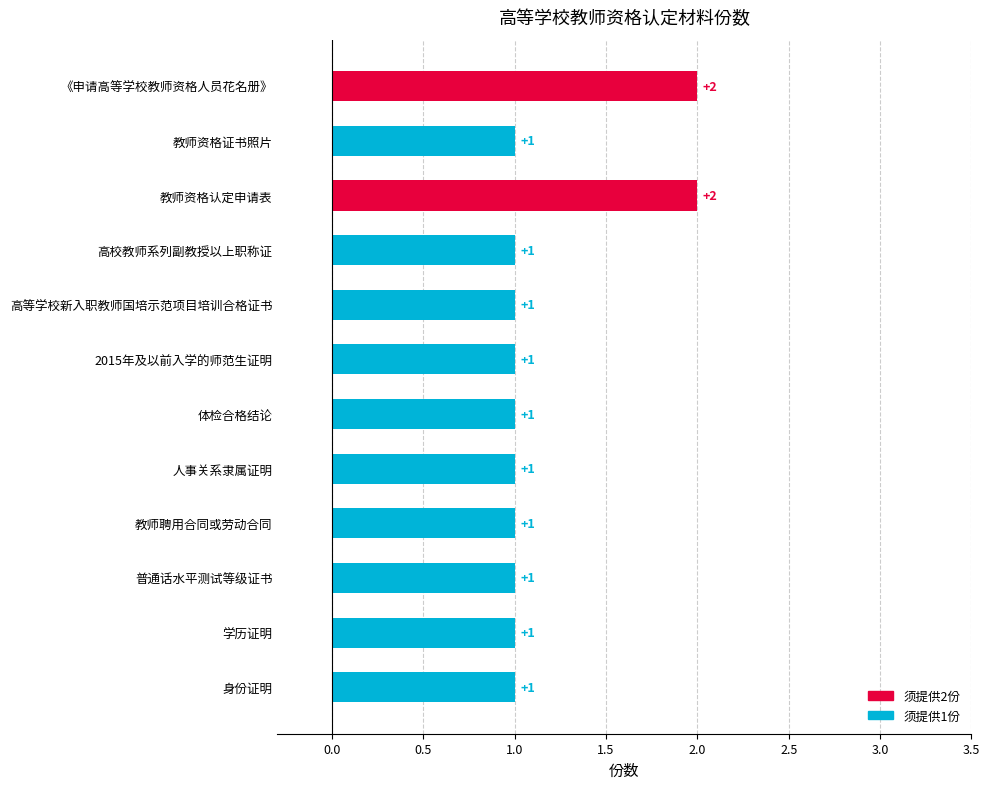

Approximately how many times larger is the value at 人事关系隶属证明 compared to 高校教师系列副教授以上职称证?

1.0